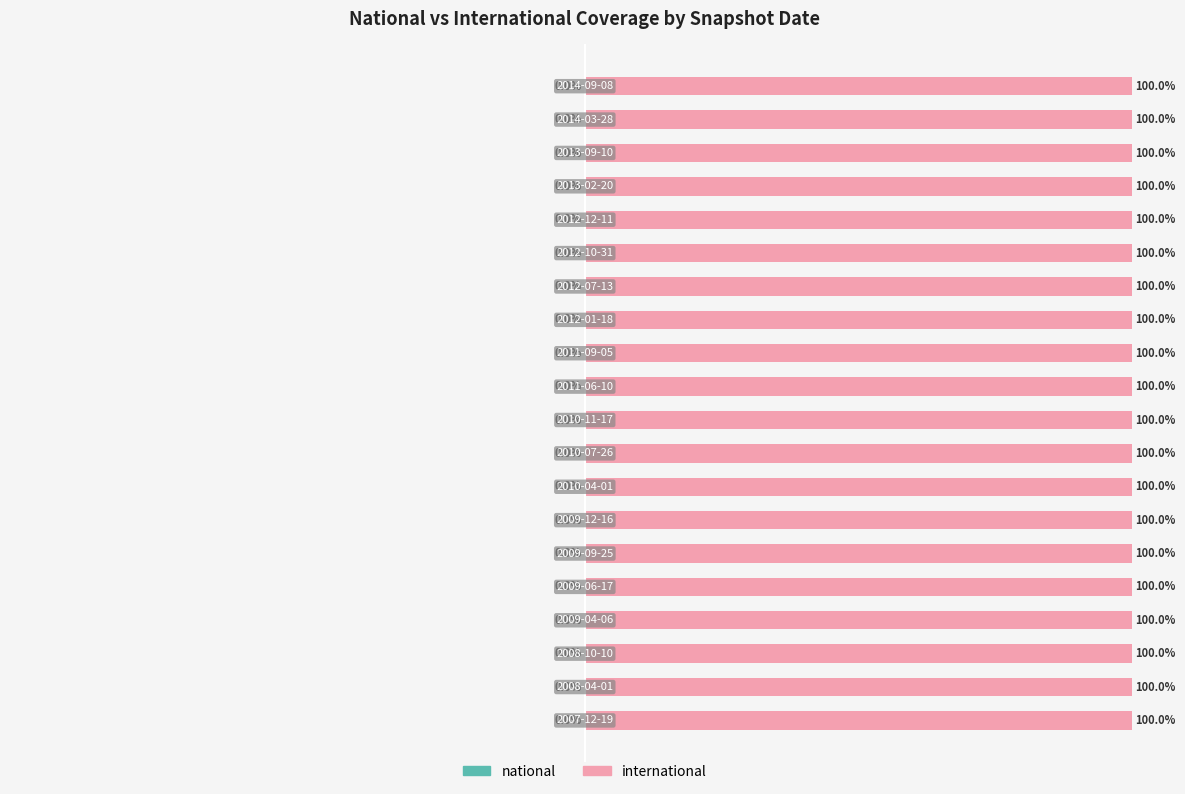

How many bars are there in each group?

2